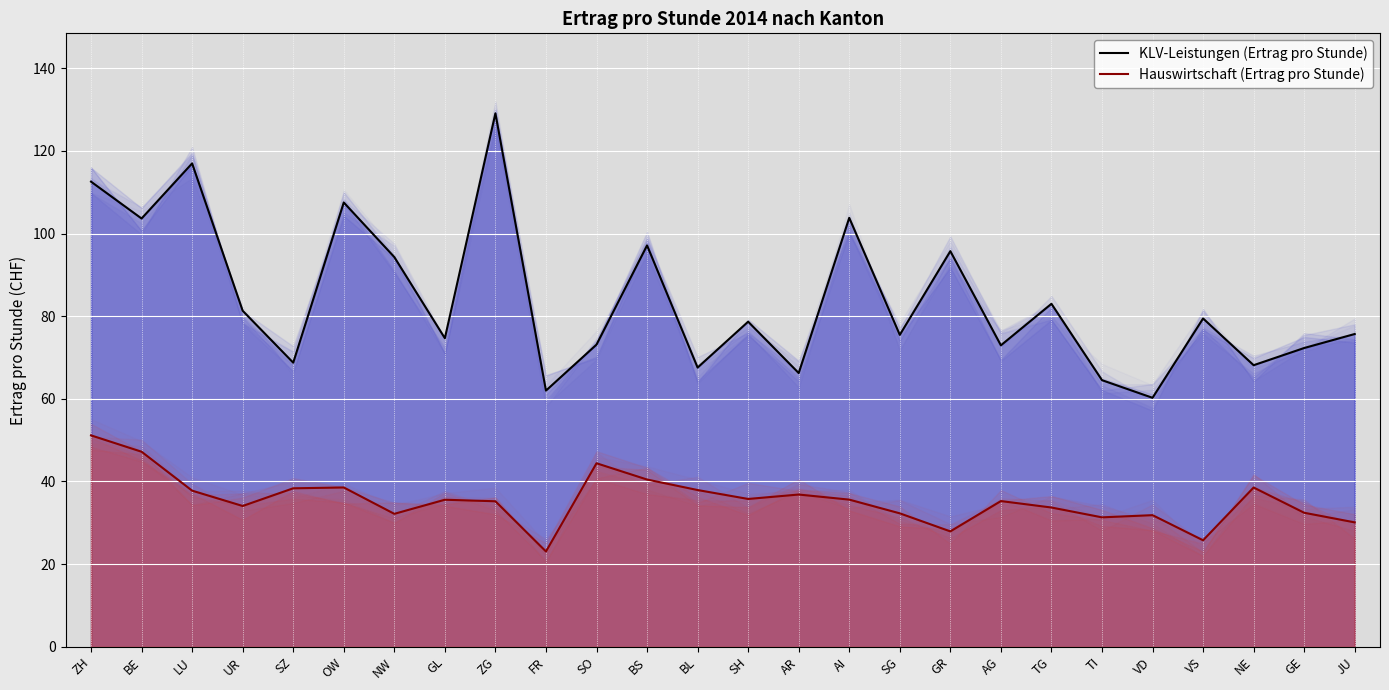

How many data points in KLV-Leistungen (Ertrag pro Stunde) are above 78?

13